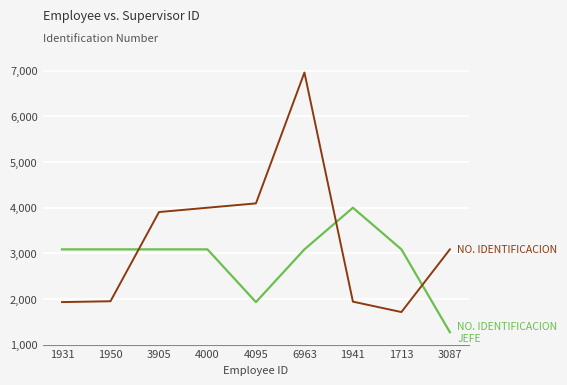

At which category is the sum across all series the highest?

6963